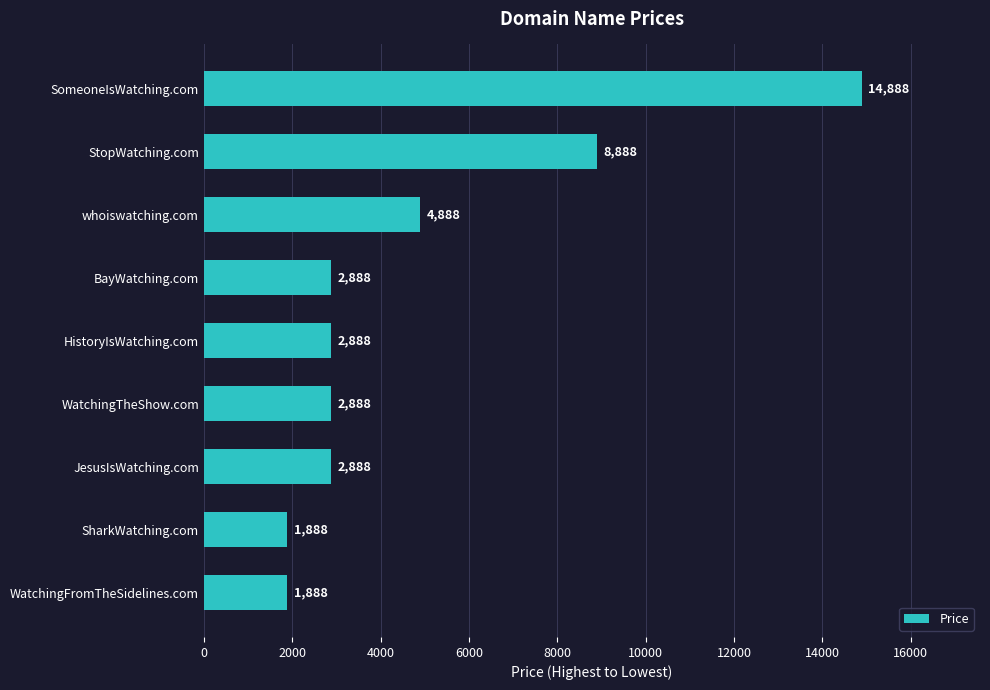

Approximately how many times larger is the value at SomeoneIsWatching.com compared to SharkWatching.com?

7.9